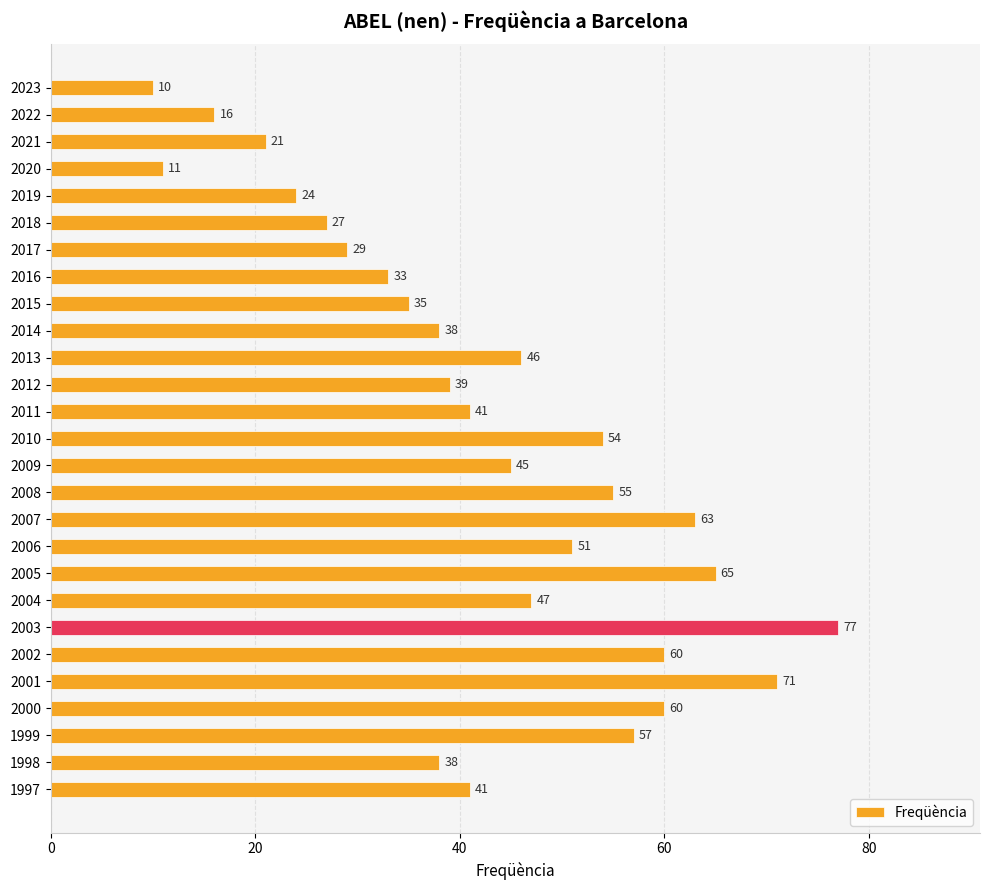

What is the greatest value displayed?

77